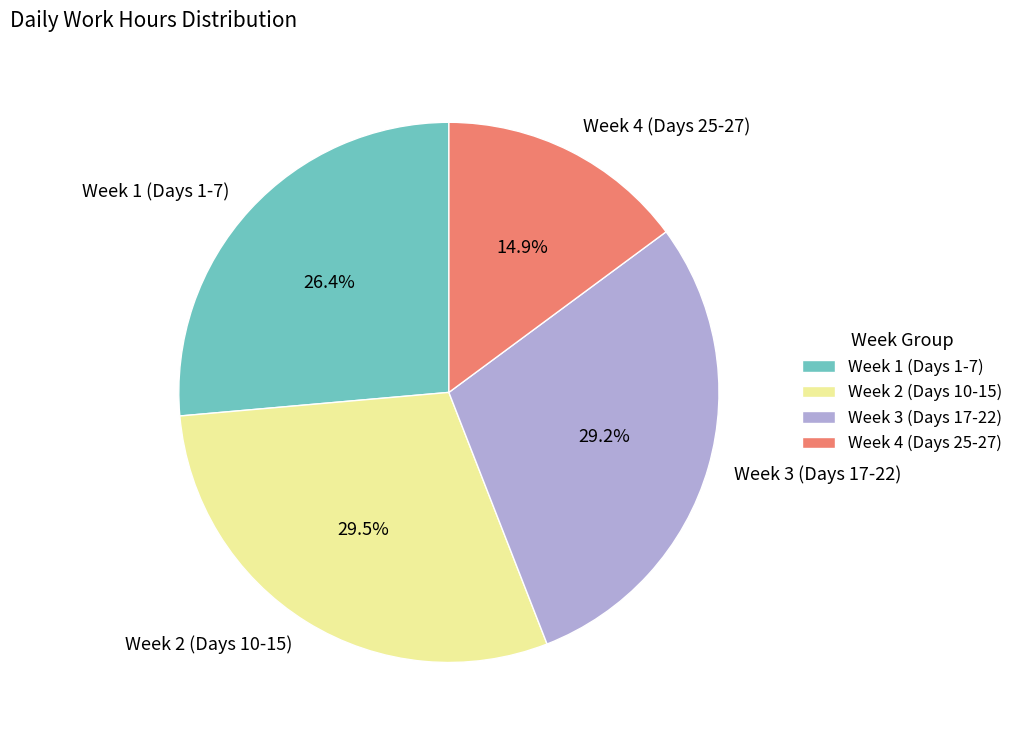

What is the total percentage of Week 1 (Days 1-7) and Week 3 (Days 17-22)?

55.6%